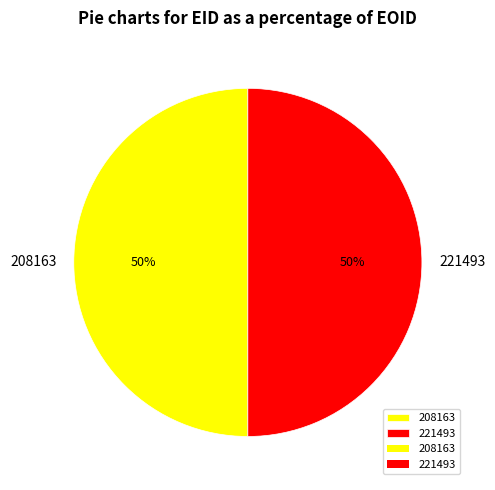

How many slices are in this pie chart?

2